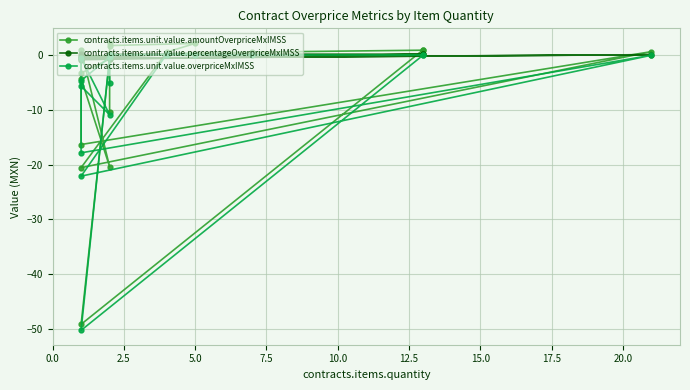

How many interior local peaks does the contracts.items.unit.value.overpriceMxIMSS series have?

5